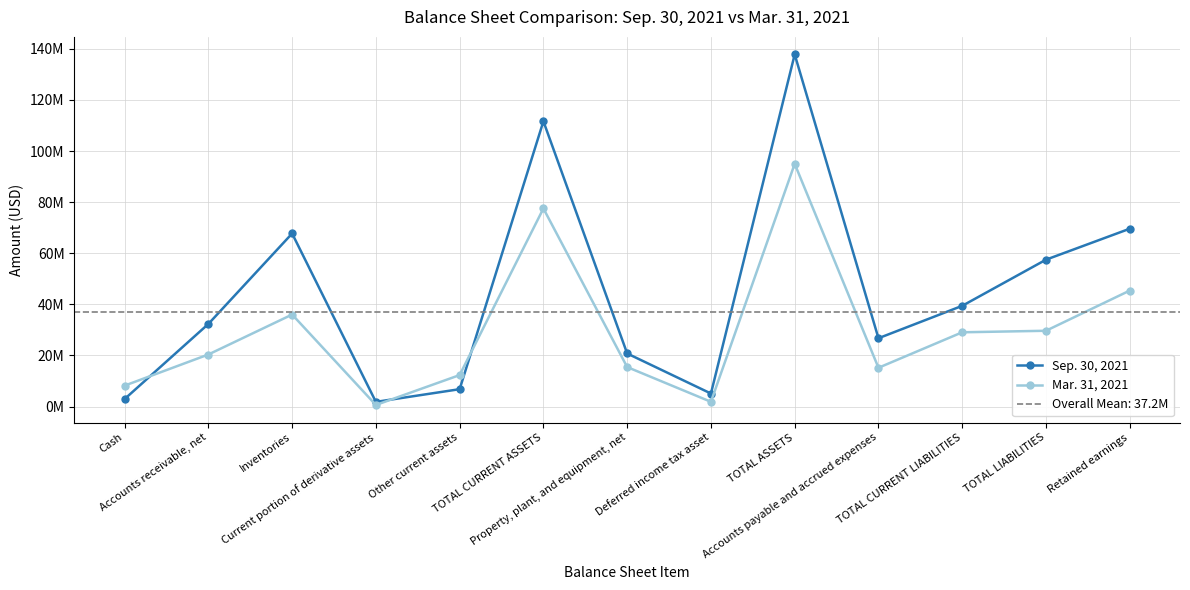

Reading left to right, extract all data points from this chart.

Sep. 30, 2021: Cash=2943597	Accounts receivable, net=32333608	Inventories=67737618	Current portion of derivative assets=1832840	Other current assets=6807381	TOTAL CURRENT ASSETS=111655044	Property, plant, and equipment, net=20777369	Deferred income tax asset=5102939	TOTAL ASSETS=137822506	Accounts payable and accrued expenses=26748702	TOTAL CURRENT LIABILITIES=39427280	TOTAL LIABILITIES=57487505	Retained earnings=69606348
Mar. 31, 2021: Cash=8191001	Accounts receivable, net=20377967	Inventories=36016093	Current portion of derivative assets=622400	Other current assets=12327174	TOTAL CURRENT ASSETS=77534635	Property, plant, and equipment, net=15461256	Deferred income tax asset=1864424	TOTAL ASSETS=95008809	Accounts payable and accrued expenses=15185038	TOTAL CURRENT LIABILITIES=29072271	TOTAL LIABILITIES=29668833	Retained earnings=45392912